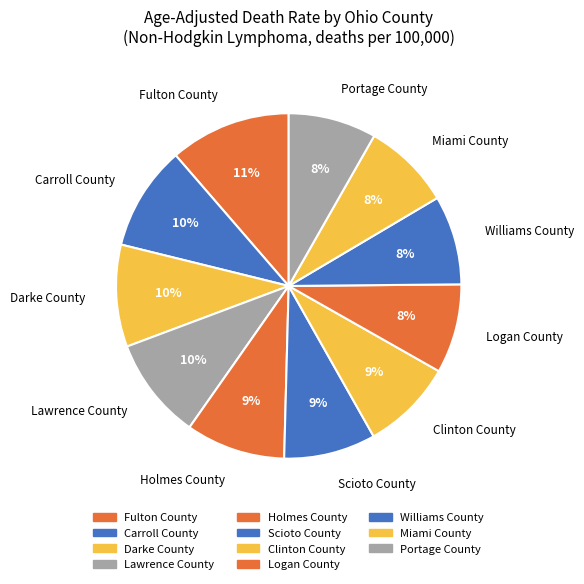

The Holmes County slice represents 9% of the pie. True or false?

True